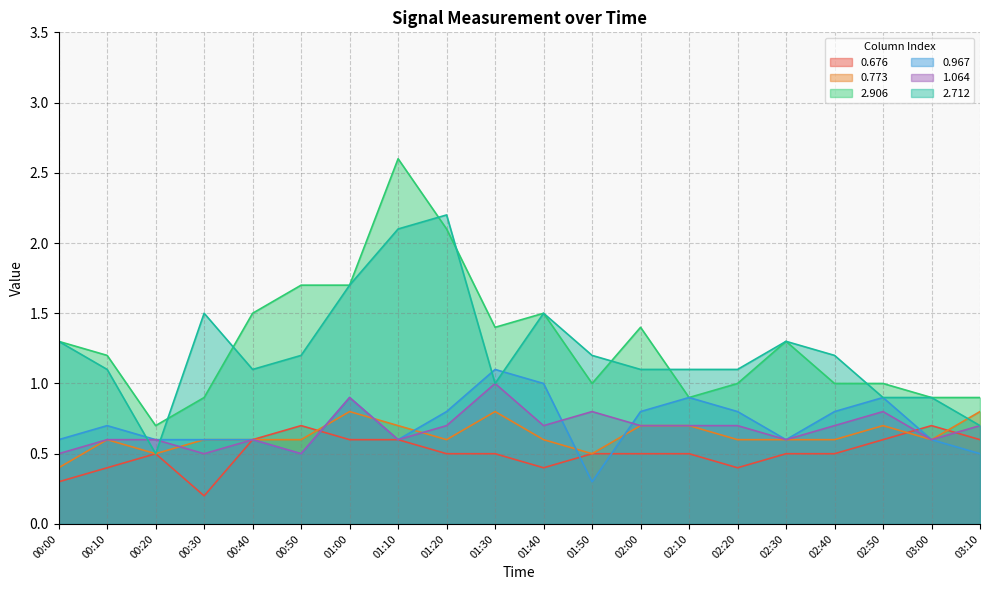

What is the label of the 20th point from the left?

03:10